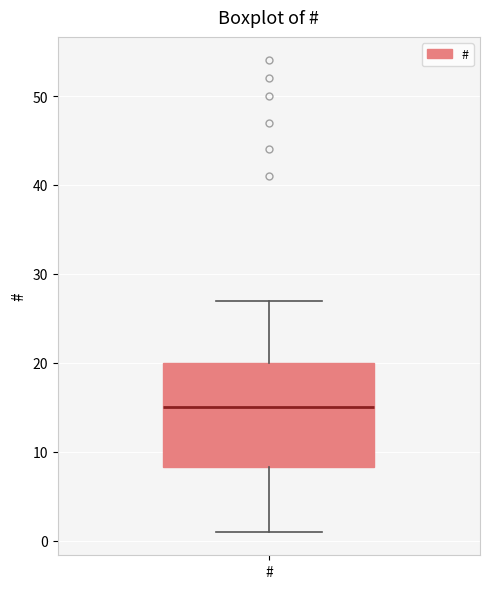

Read this box plot against the y-axis: the position of the median line, the range covered by the box, and the ends of both whiskers. The values are not printed on the chart, so give them approximately, as read against the axis.

median 15, box 8 to 20, whiskers 1 to 27